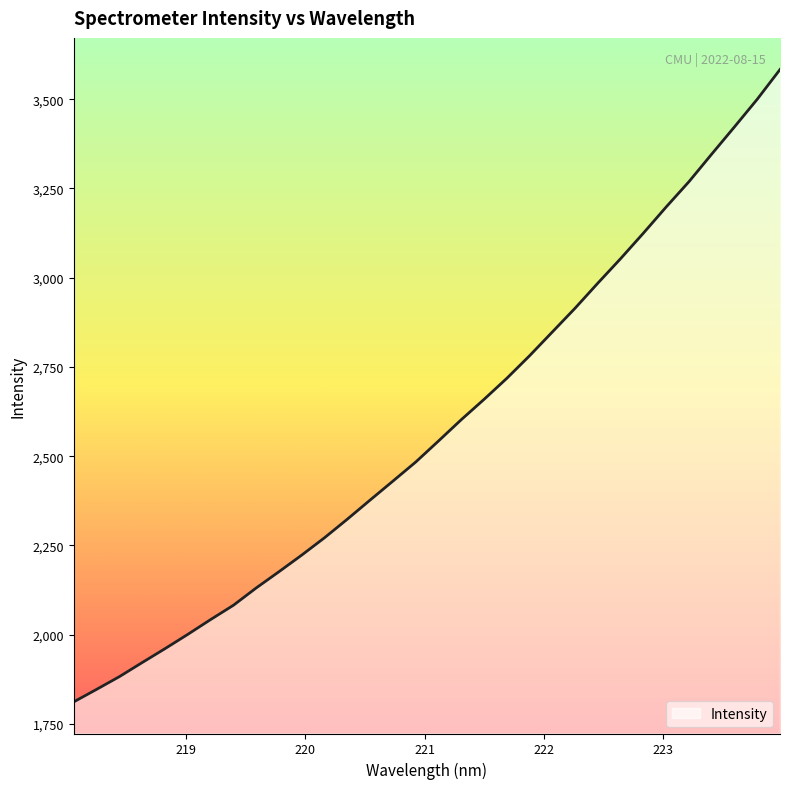

What is the minimum value shown in the chart?

1811.8